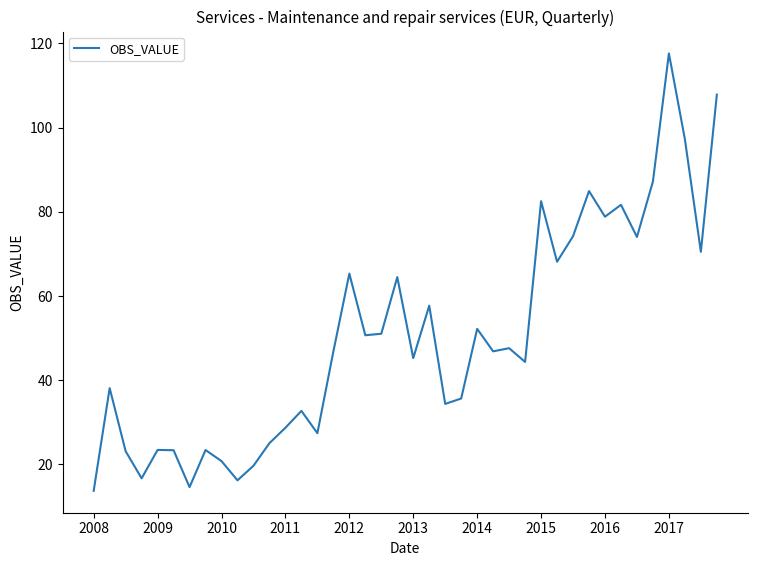

What is the minimum value shown in the chart?

13.7